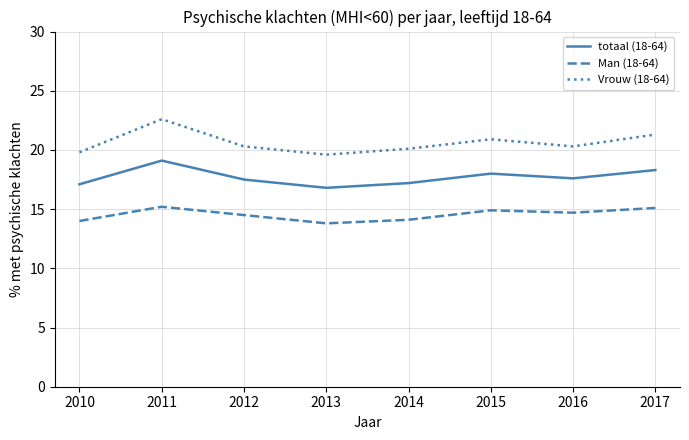

What is the difference between the maximum and minimum values in the Man (18-64) series?

1.4